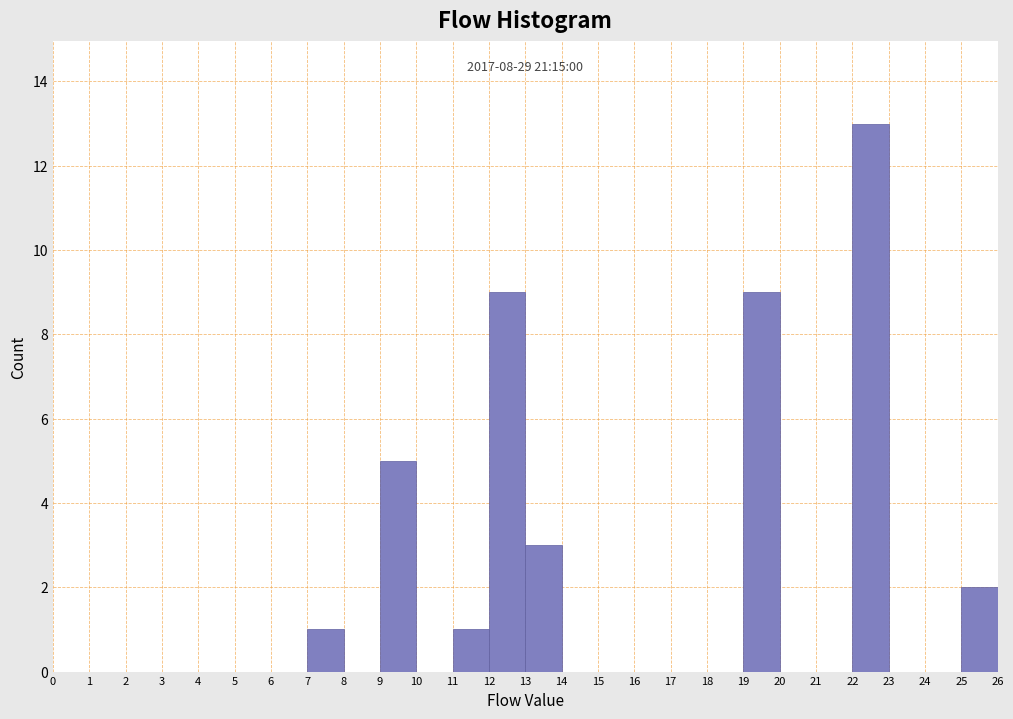

Which range on the x-axis has the tallest bar?

22 to 23